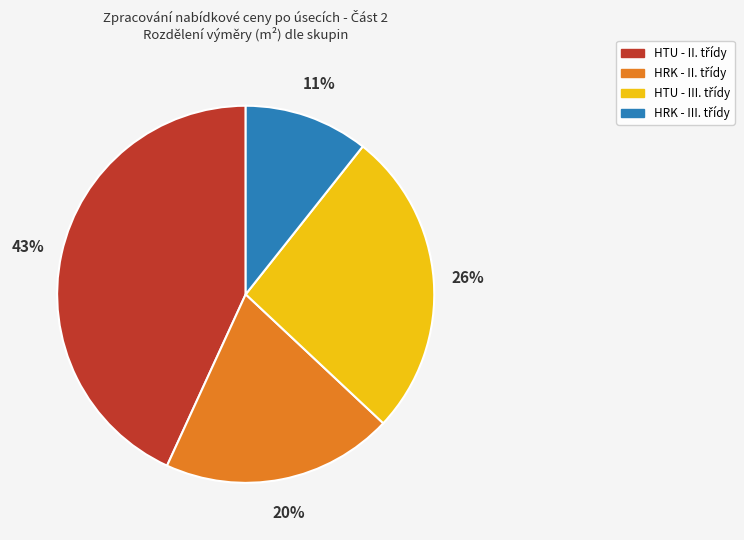

To the nearest percent, what is the difference between the largest and smallest slice percentages?

32%